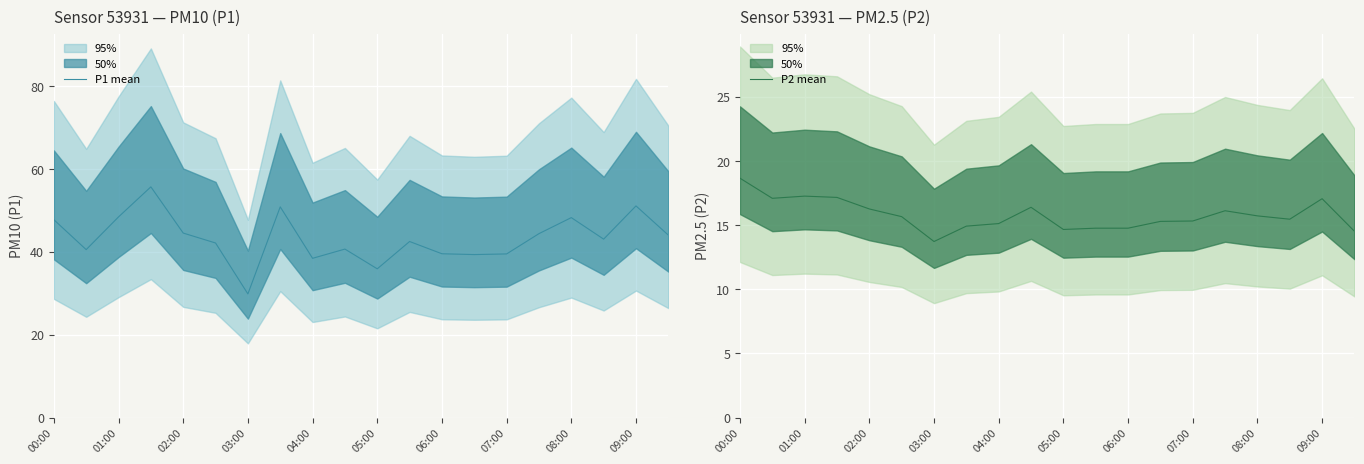

At which label does P2 mean reach its minimum?

03:00